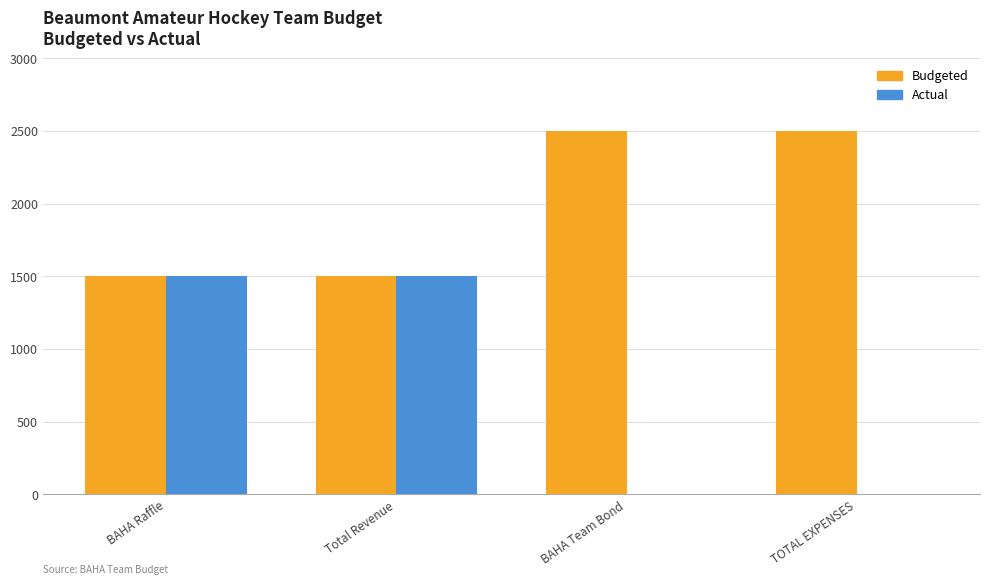

Reading right to left, transcribe all the data shown in this chart.

Budgeted: 2500	2500	1500	1500
Actual: 0	0	1500	1500